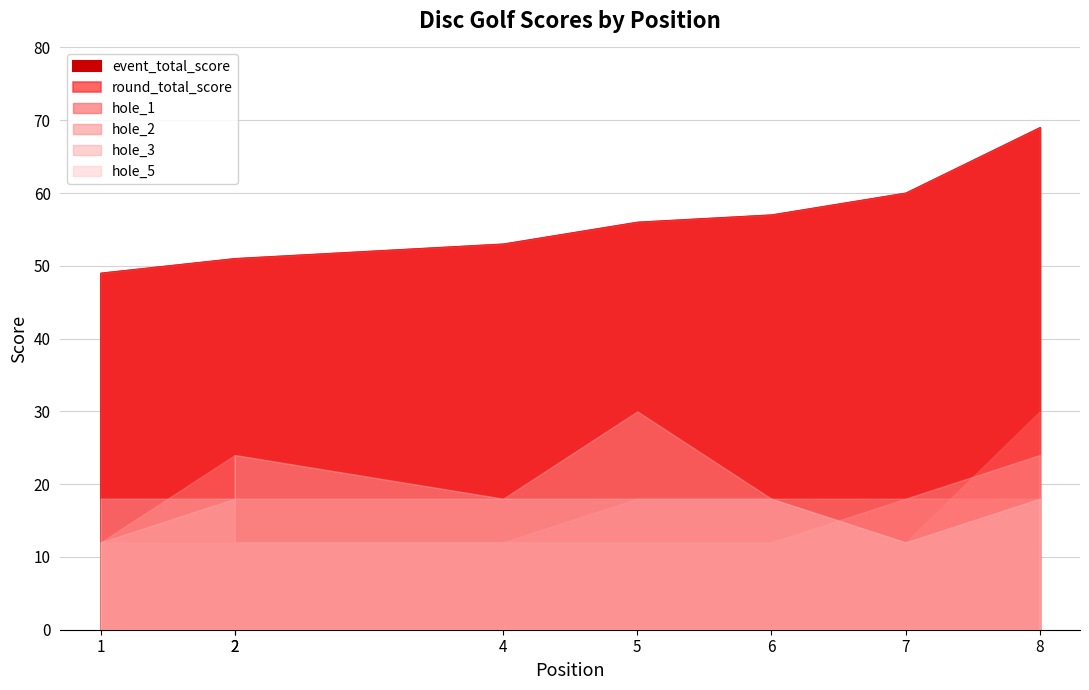

The value of event_total_score at 1 is 71. True or false?

False